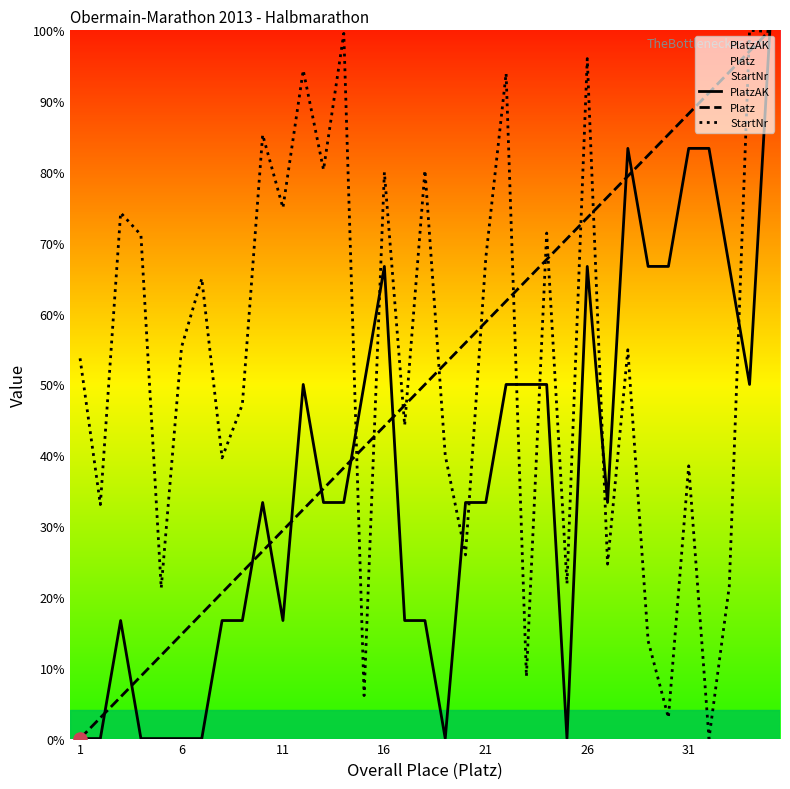

Which series reaches the minimum Y coordinate?

PlatzAK